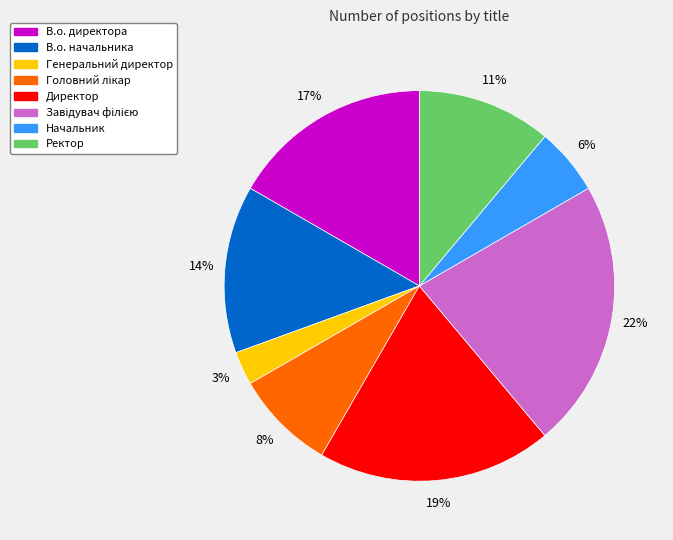

Which has a higher value, Ректор or Генеральний директор?

Ректор